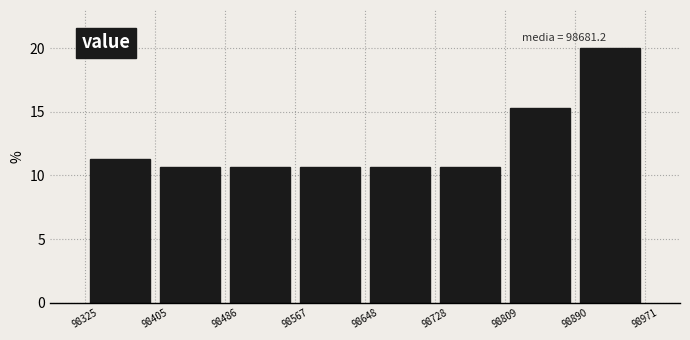

Over which range of the x-axis is the bar tallest?

98890 to 98971